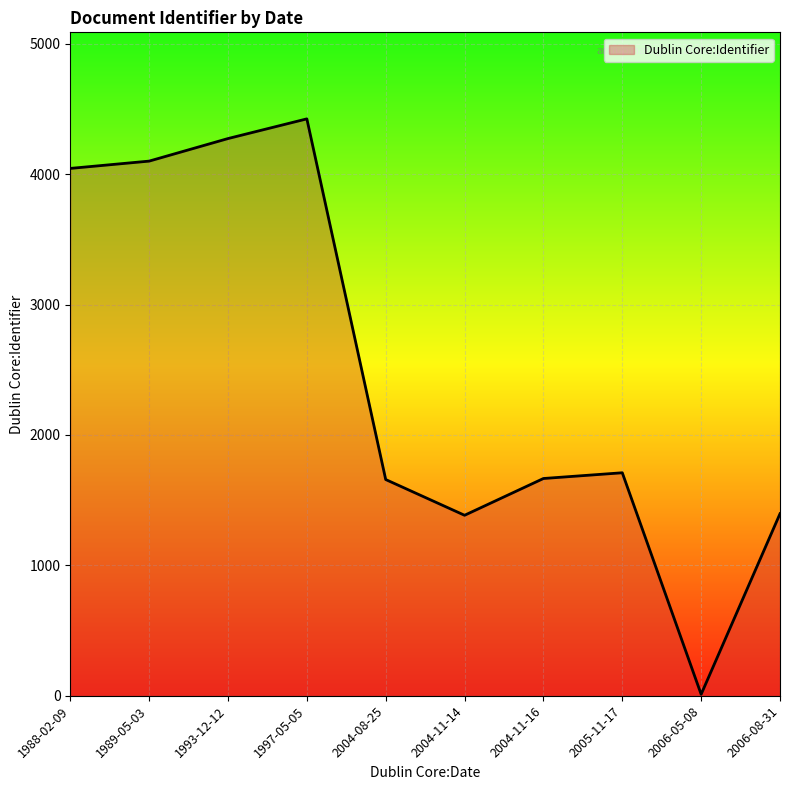

What is the sum of all values?

24666